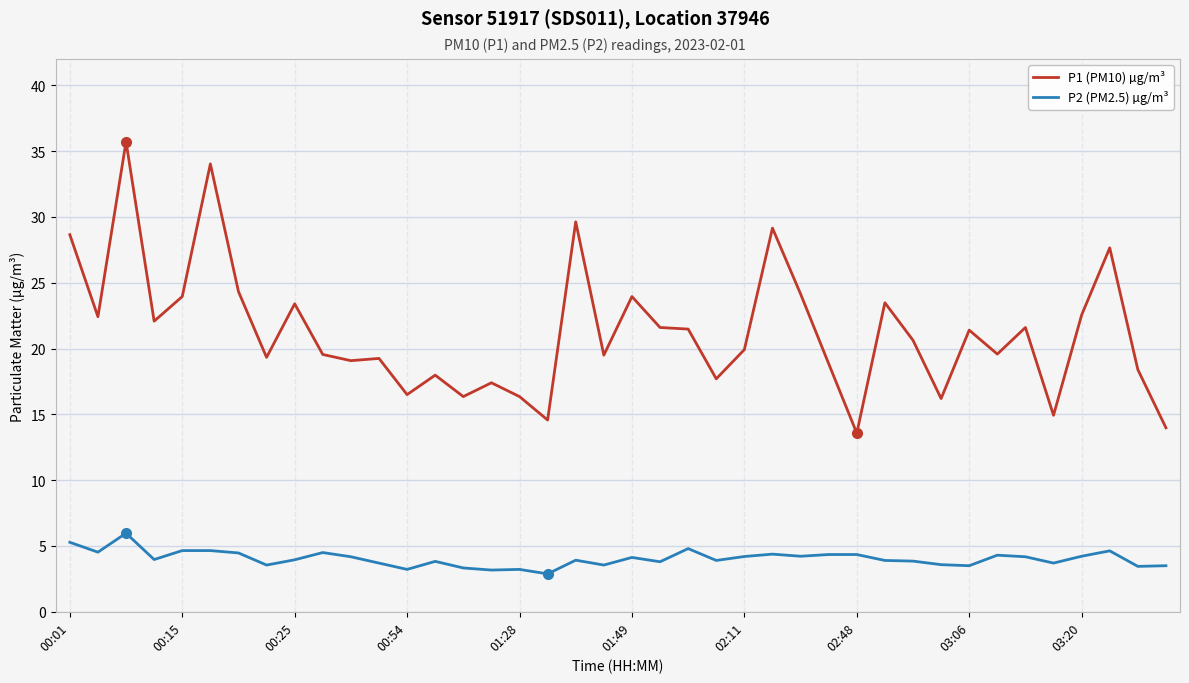

List the series in order of their peak value, lowest first.

P2 (PM2.5) µg/m³, P1 (PM10) µg/m³